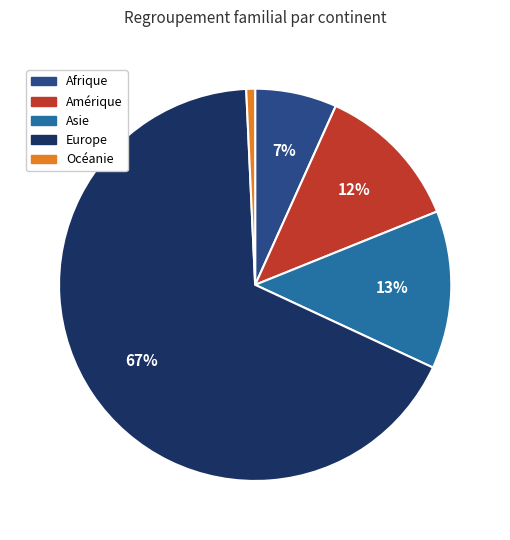

Approximately how many times larger is the value at Asie compared to Europe?

0.2